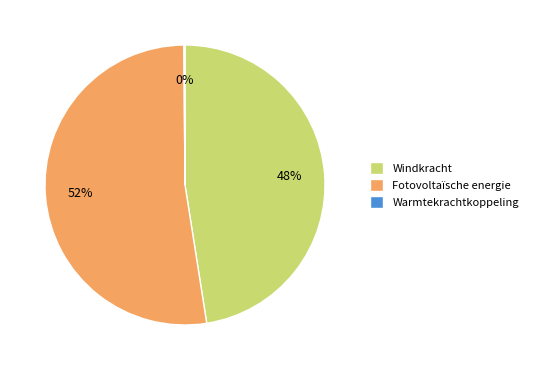

The Fotovoltaïsche energie slice represents 52% of the pie. True or false?

True